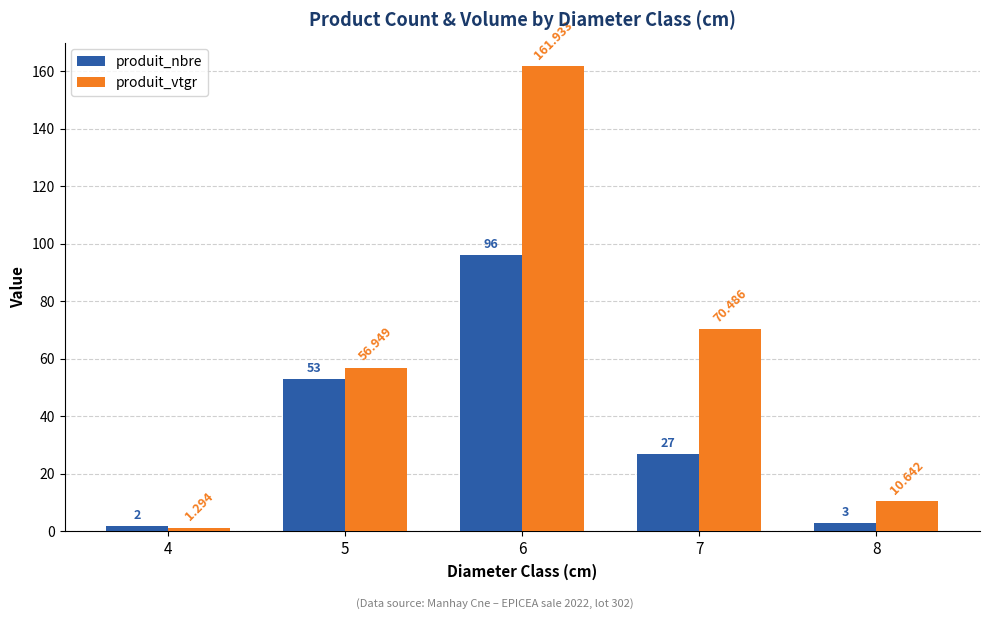

Which label corresponds to the largest value in the chart?

6